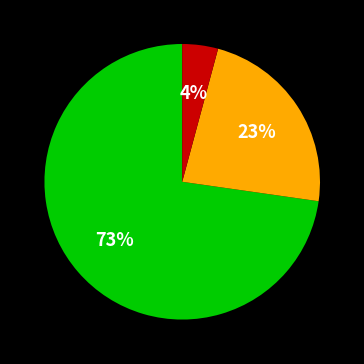

To the nearest percent, what is the difference between the largest and smallest slice percentages?

69%